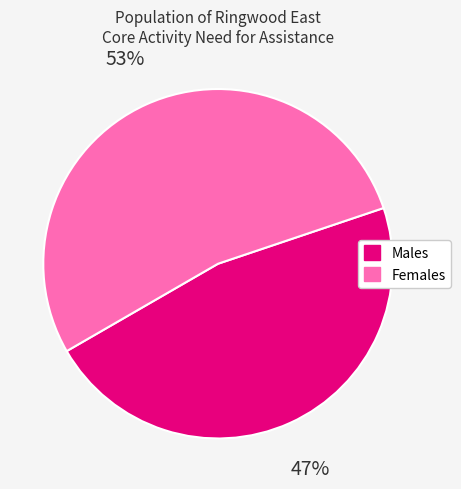

To the nearest percent, what is the difference between the largest and smallest slice percentages?

6%